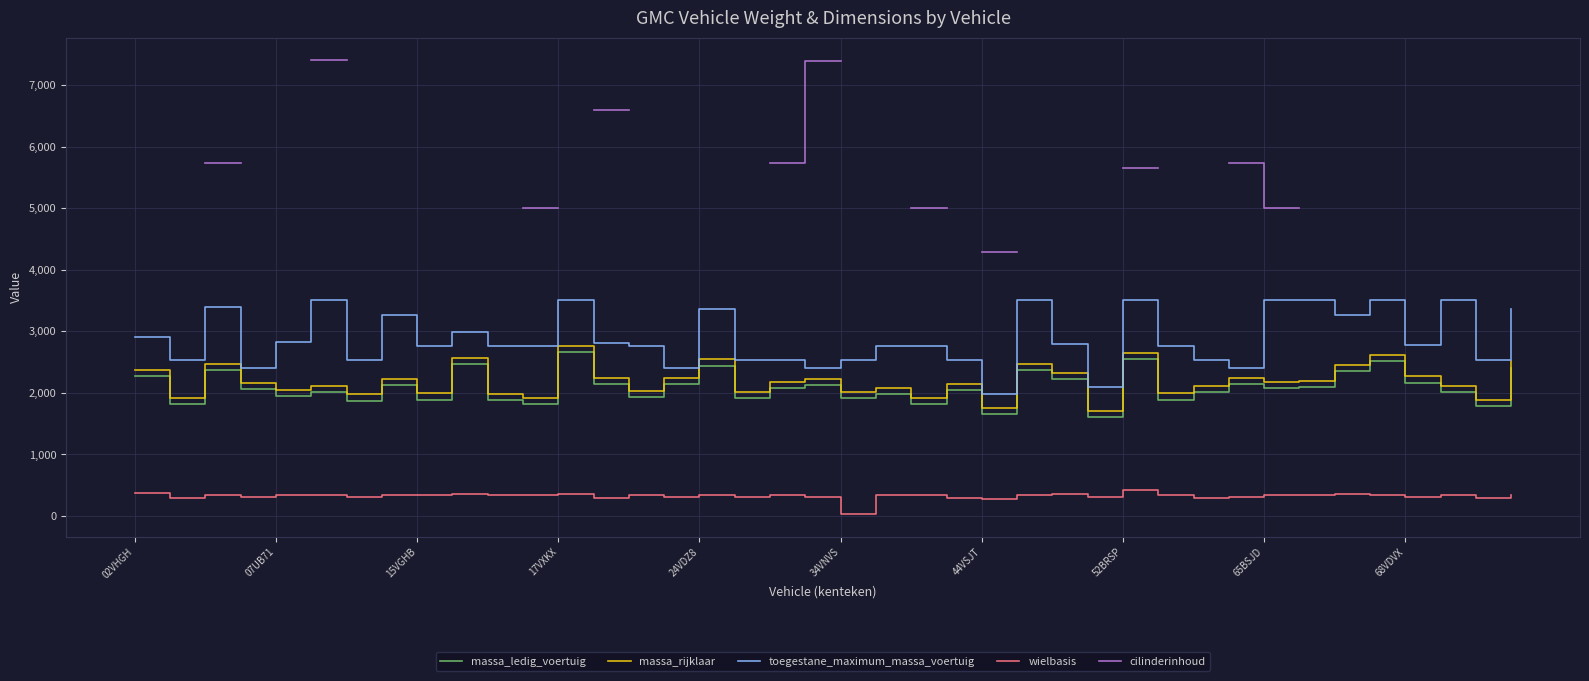

True or false: wielbasis and massa_ledig_voertuig cross at least once.

False